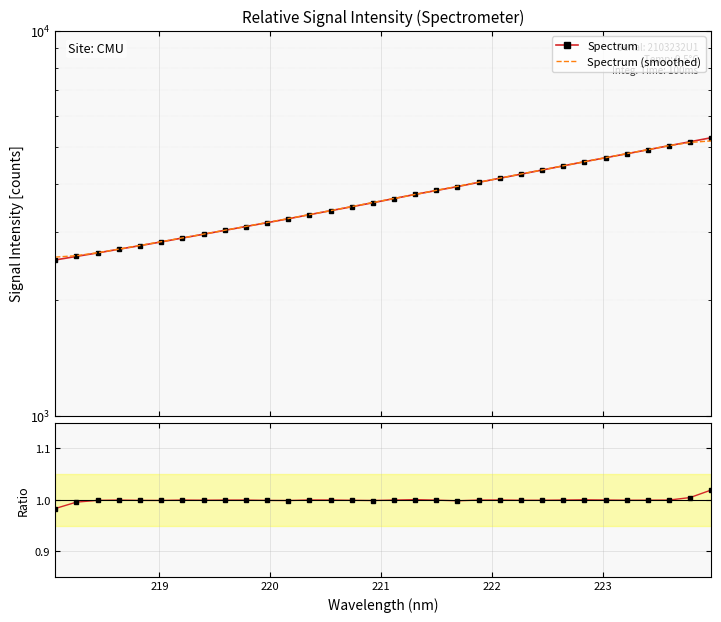

Reading left to right, list all the values displayed in this chart.

Spectrum: 2540.0	2594.9	2649.3	2708.7	2767.3	2829.7	2896.3	2962.5	3032.2	3102.8	3174.3	3249.0	3330.4	3410.7	3492.4	3576.8	3667.5	3759.9	3849.1	3938.8	4041.1	4141.5	4243.5	4349.6	4459.2	4571.4	4681.8	4793.9	4910.3	5030.3	5151.8	5276.6
Spectrum (smoothed): 2583.8	2606.6	2652.0	2710.0	2770.2	2832.9	2897.6	2964.7	3033.6	3104.2	3177.7	3253.4	3331.4	3411.9	3495.5	3581.5	3669.1	3758.4	3851.3	3946.1	4042.8	4142.9	4247.0	4353.0	4461.1	4571.2	4683.3	4797.6	4913.6	5032.6	5129.1	5177.4
Ratio to smoothed: 1.0	1.0	1.0	1.0	1.0	1.0	1.0	1.0	1.0	1.0	1.0	1.0	1.0	1.0	1.0	1.0	1.0	1.0	1.0	1.0	1.0	1.0	1.0	1.0	1.0	1.0	1.0	1.0	1.0	1.0	1.0	1.0